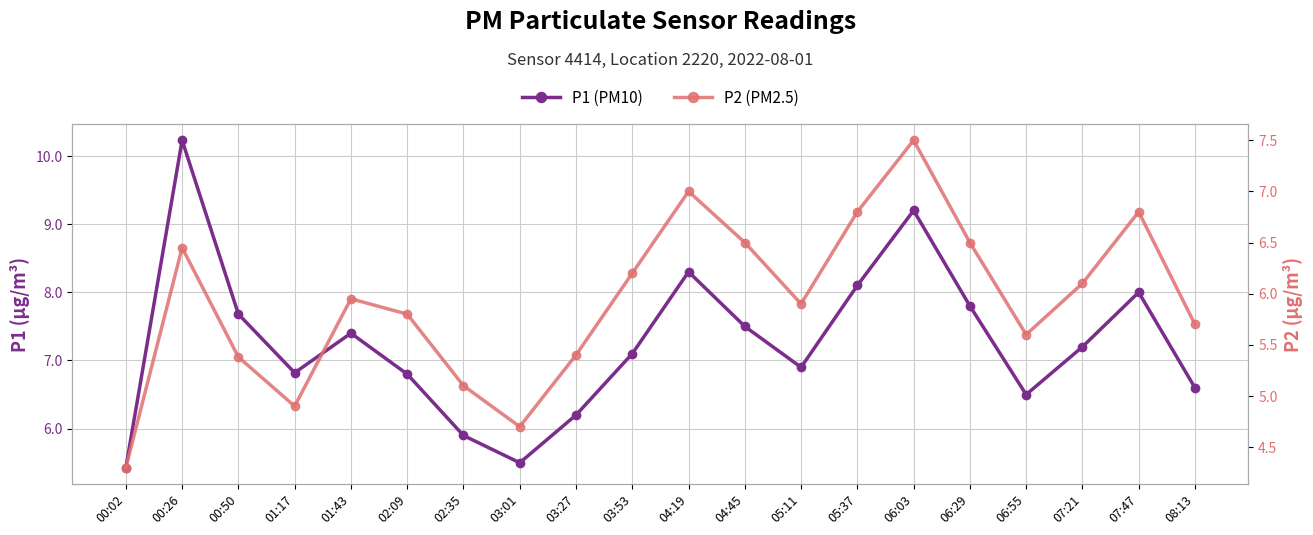

Reading left to right, transcribe all the data shown in this chart.

P1: 00:02=5.4	00:26=10.2	00:50=7.7	01:17=6.8	01:43=7.4	02:09=6.8	02:35=5.9	03:01=5.5	03:27=6.2	03:53=7.1	04:19=8.3	04:45=7.5	05:11=6.9	05:37=8.1	06:03=9.2	06:29=7.8	06:55=6.5	07:21=7.2	07:47=8.0	08:13=6.6
P2: 00:02=4.3	00:26=6.5	00:50=5.4	01:17=4.9	01:43=6.0	02:09=5.8	02:35=5.1	03:01=4.7	03:27=5.4	03:53=6.2	04:19=7.0	04:45=6.5	05:11=5.9	05:37=6.8	06:03=7.5	06:29=6.5	06:55=5.6	07:21=6.1	07:47=6.8	08:13=5.7